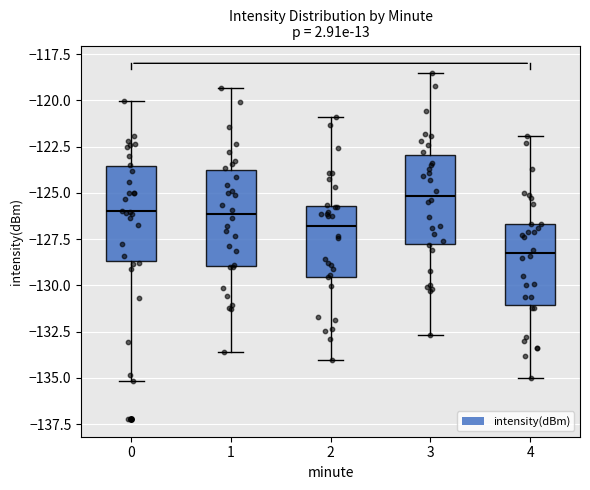

Reading left to right, transcribe this box plot: for each box, give where its median line is, the range the box spans, and where its two whiskers end, as read against the y-axis. The values are not printed on the chart, so give them approximately, as read against the axis.

0: median -126.0, box -128.5 to -123.5, whiskers -135.0 to -120.0
1: median -126.0, box -129.0 to -124.0, whiskers -133.5 to -119.5
2: median -127.0, box -129.5 to -125.5, whiskers -134.0 to -121.0
3: median -125.0, box -127.5 to -123.0, whiskers -132.5 to -118.5
4: median -128.0, box -131.0 to -126.5, whiskers -135.0 to -122.0